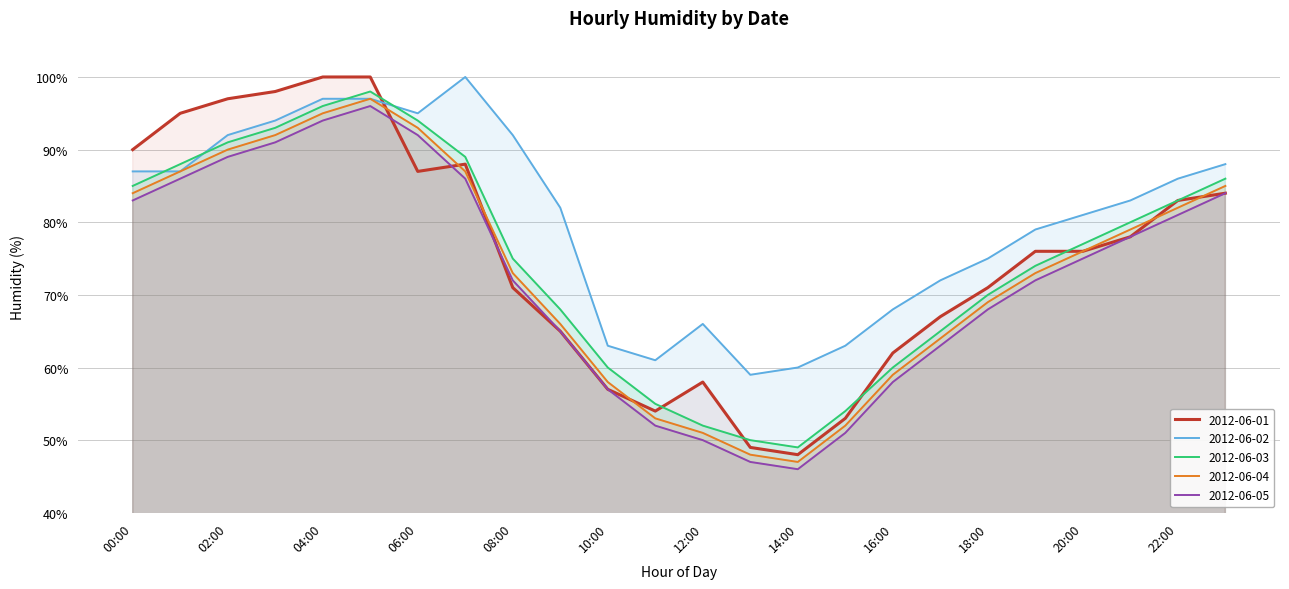

What is the difference between the maximum and second lowest values in the 2012-06-04 series?

49